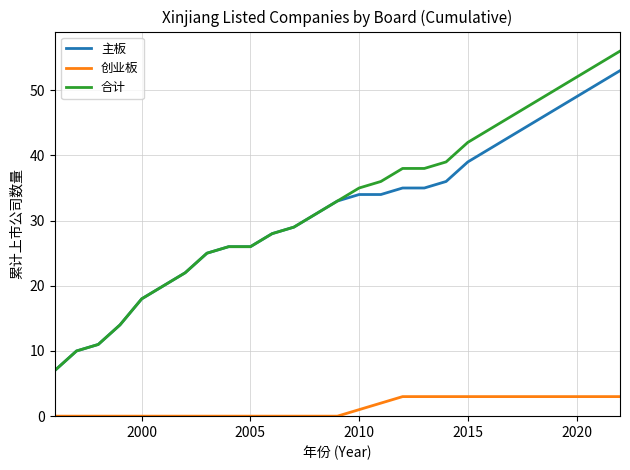

List the series in order of their peak value, highest first.

合计, 主板, 创业板